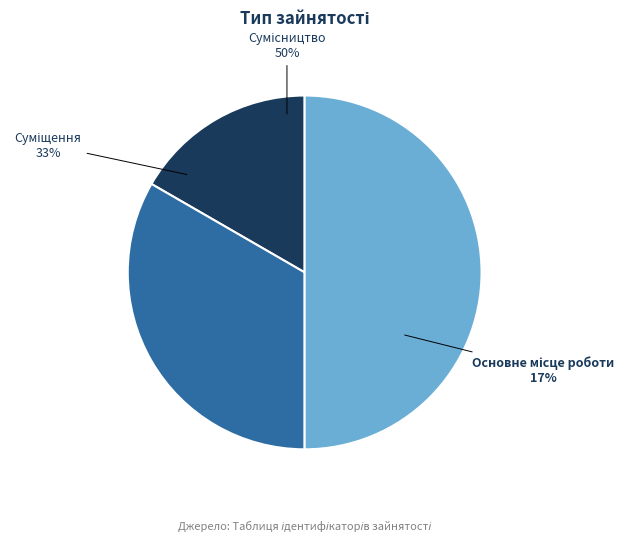

What percentage is the Сумісництво slice, to the nearest percent?

50%